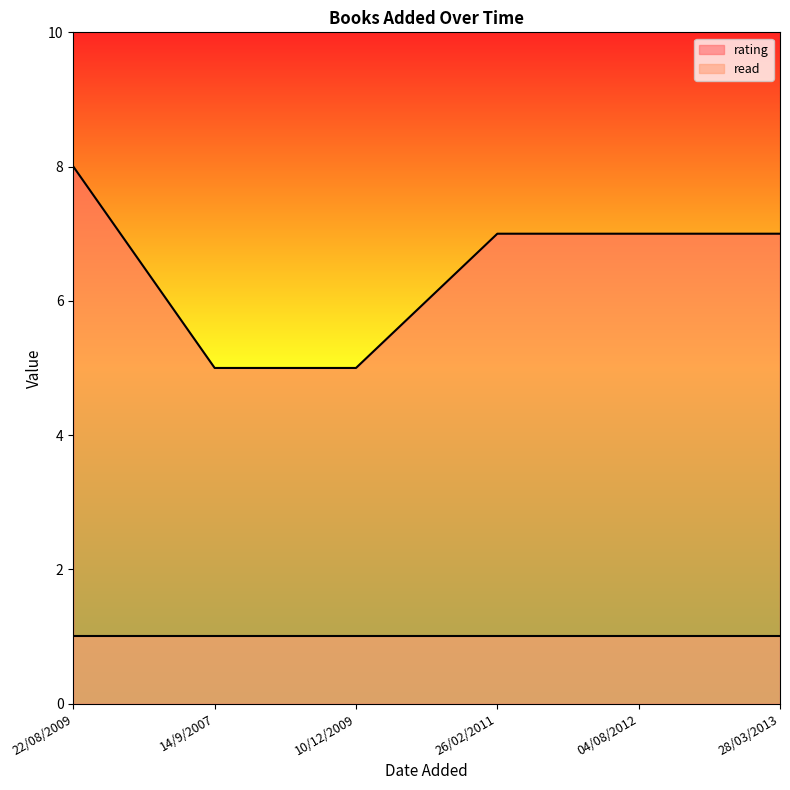

How many data points are less than 7?

2